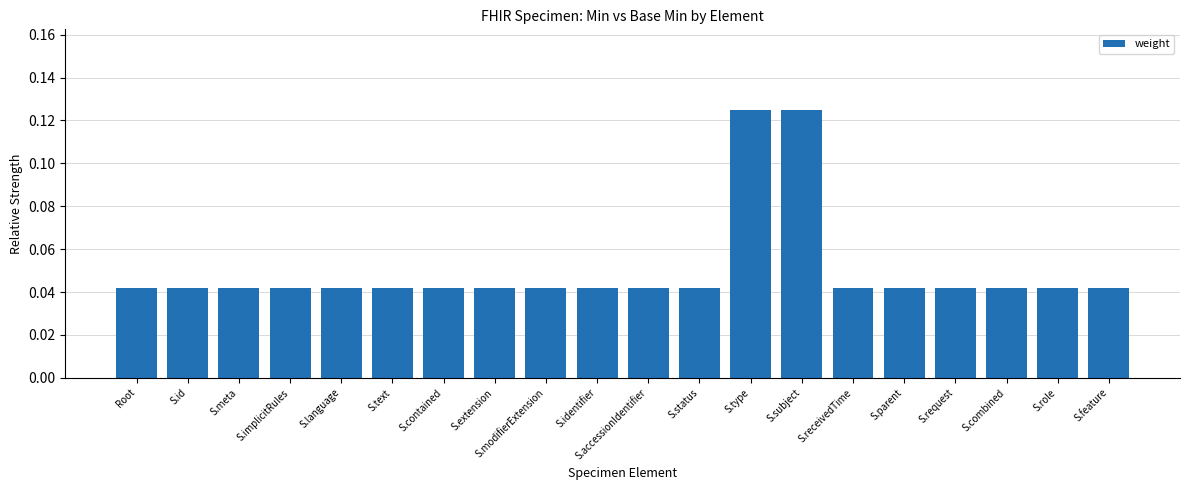

How many bars are there in total?

20